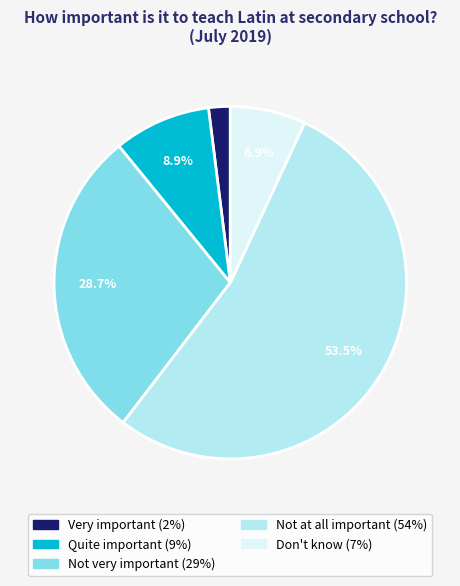

Rank the categories by value from highest to lowest.

Not at all important, Not very important, Quite important, Don't know, Very important